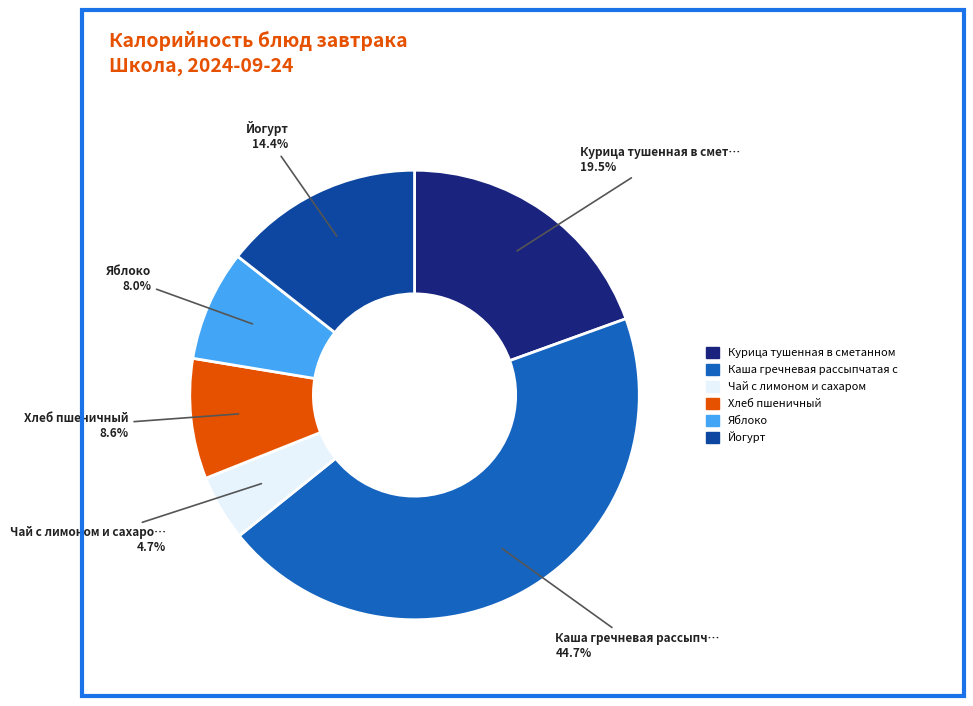

Is there any slice that represents more than half of the pie?

No